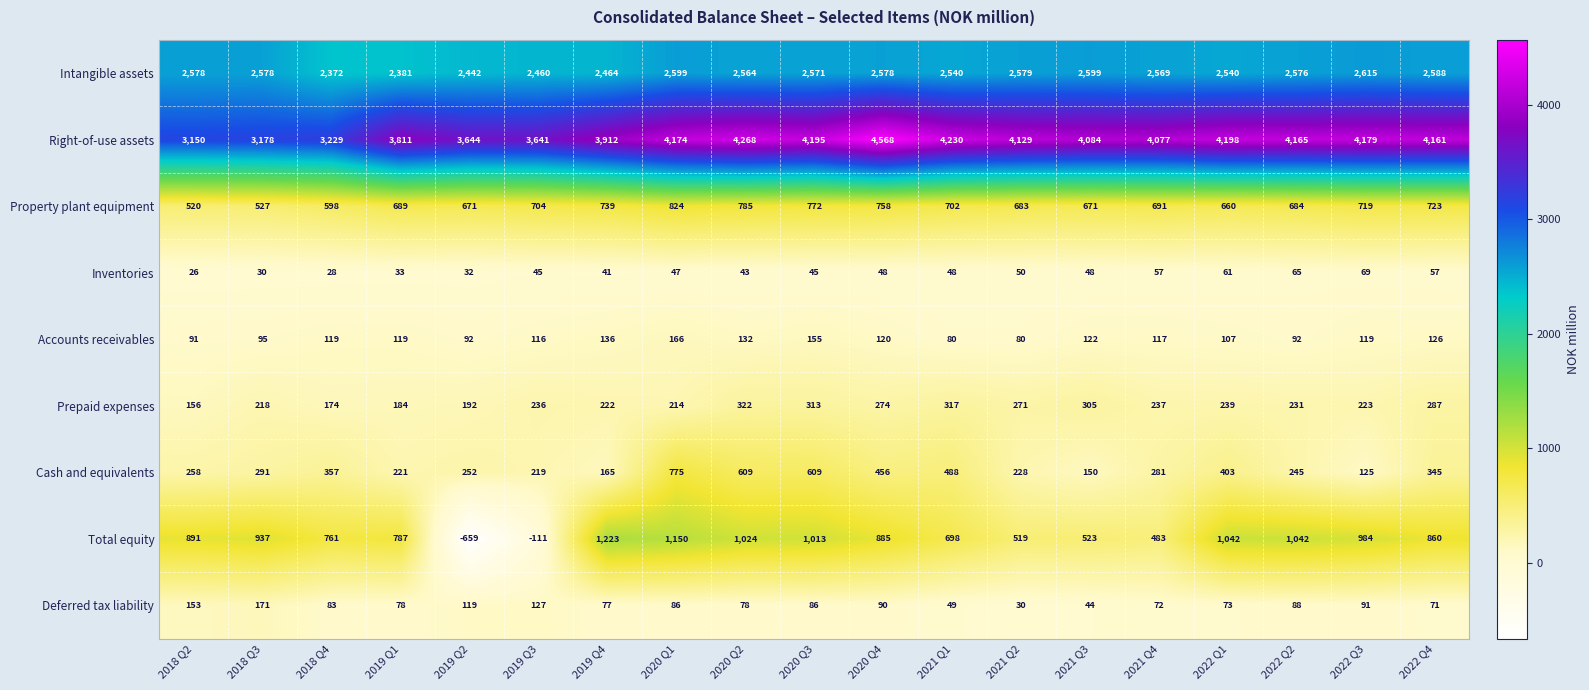

How many values in the Property plant equipment series are below 691?

9